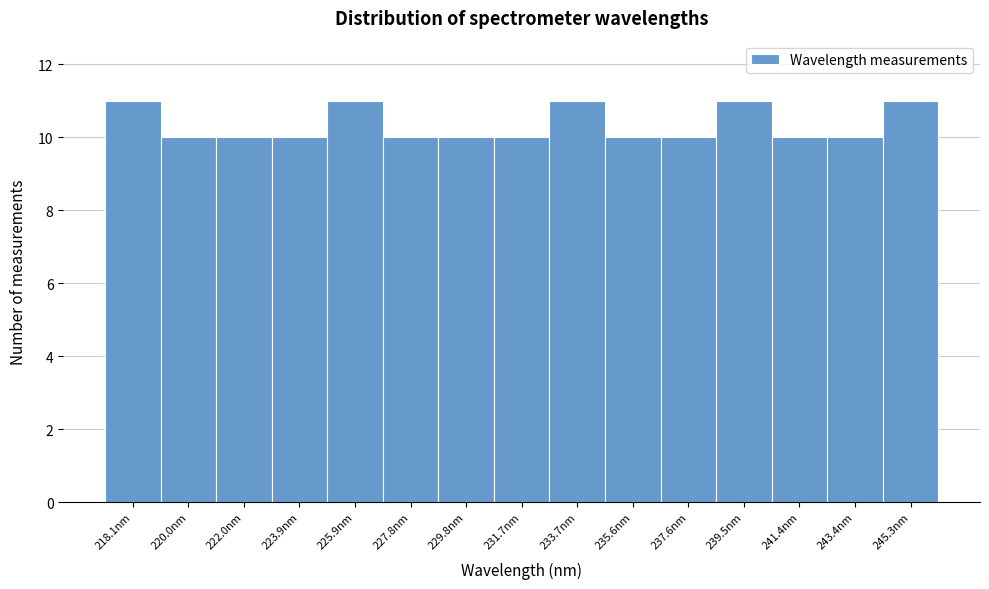

Reading right to left, what are all the values shown in this chart?

11	10	10	11	10	10	11	10	10	10	11	10	10	10	11